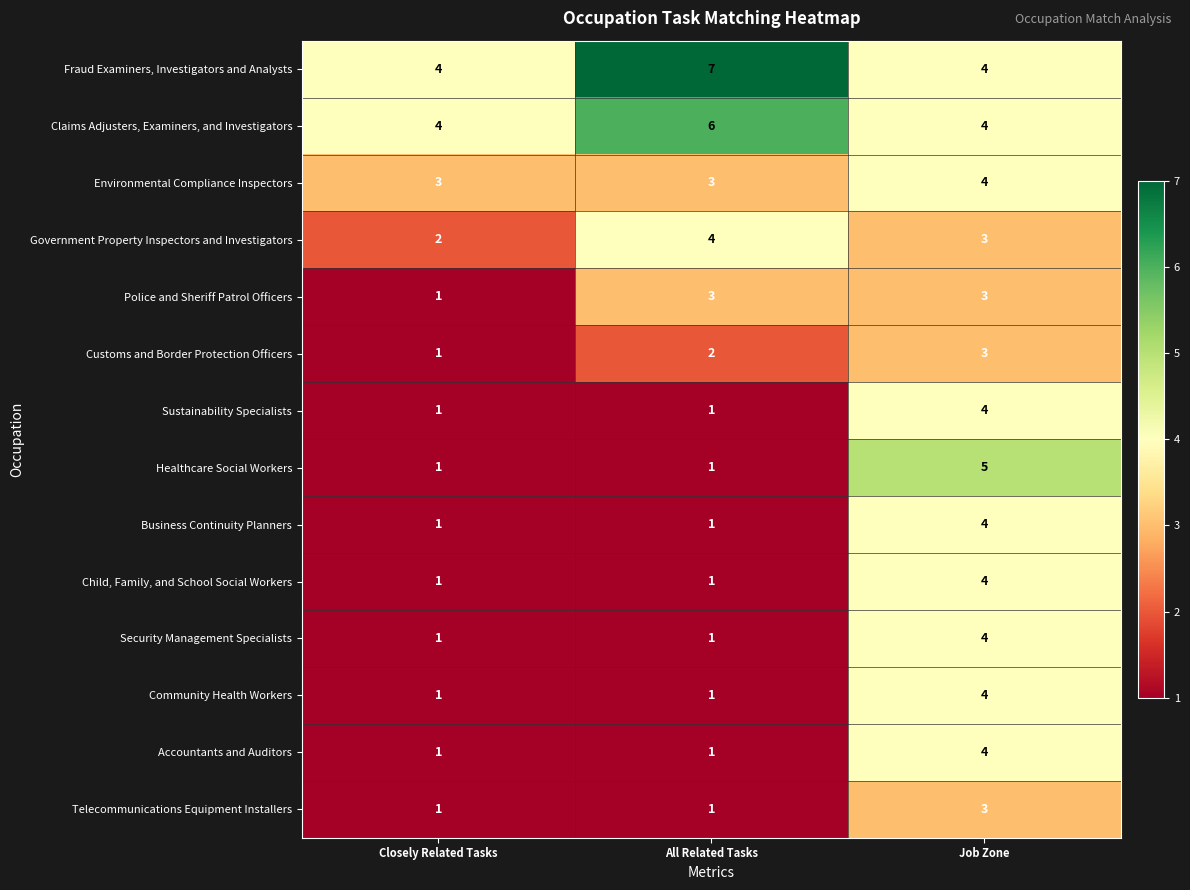

What is the sum of all Business Continuity Planners values?

6